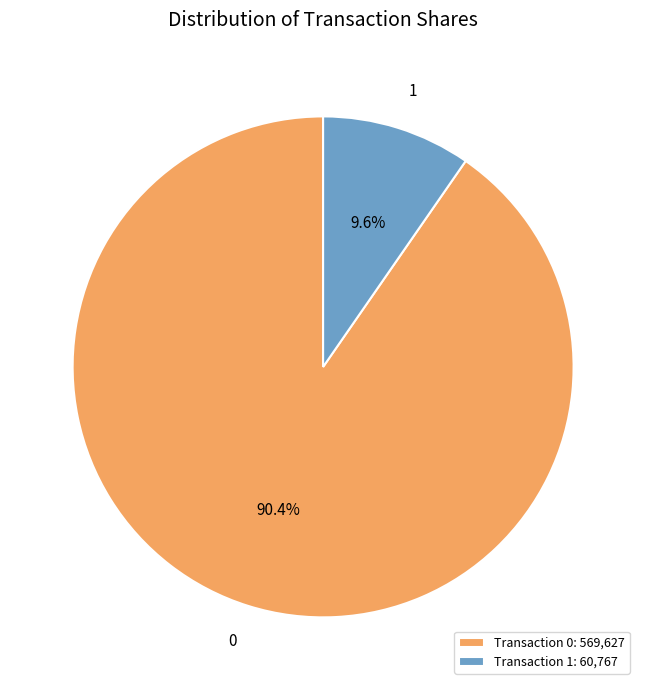

Combined, what portion of the pie is 1 and 0?

100.0%